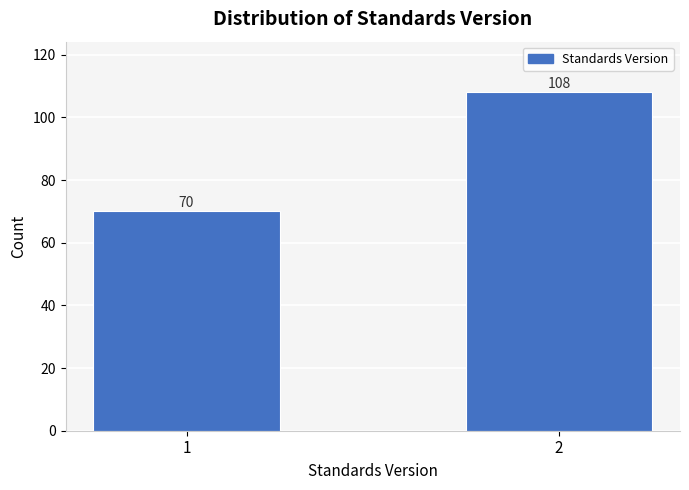

Reading left to right, extract all data points from this chart.

1=70	2=108